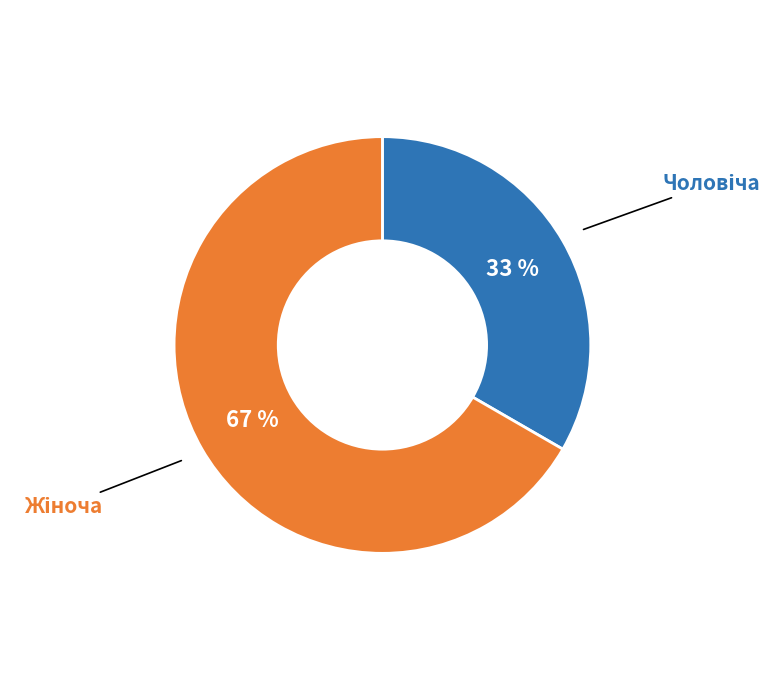

Is there a majority slice in this chart?

Yes